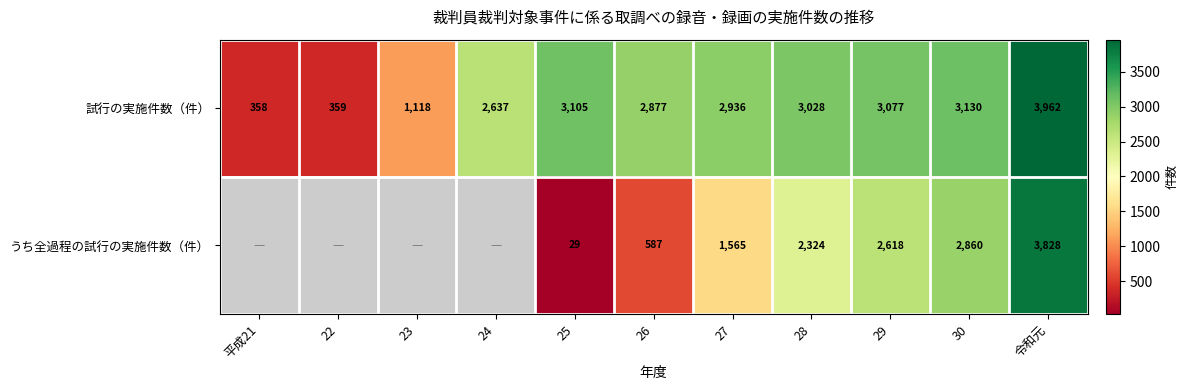

What is the total value across all series at 30?

5990